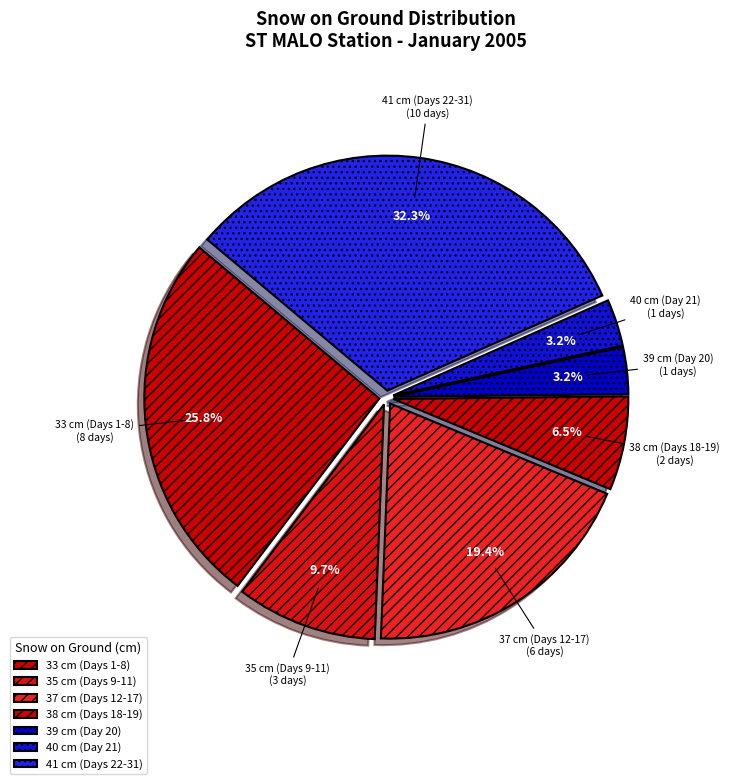

Does any single category account for the majority?

No